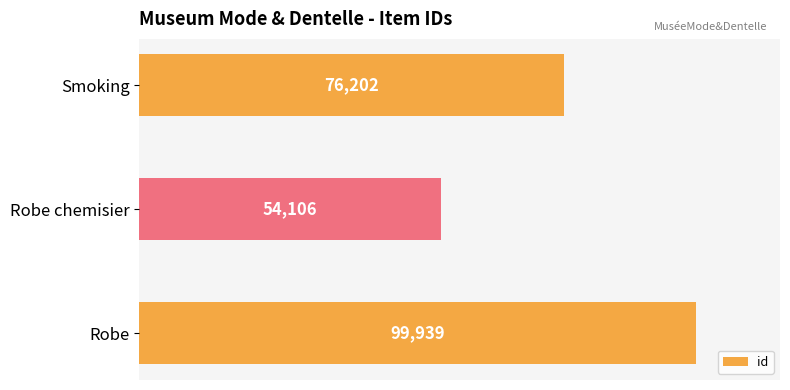

What is the ratio of the value at Robe to the value at Robe chemisier?

1.8